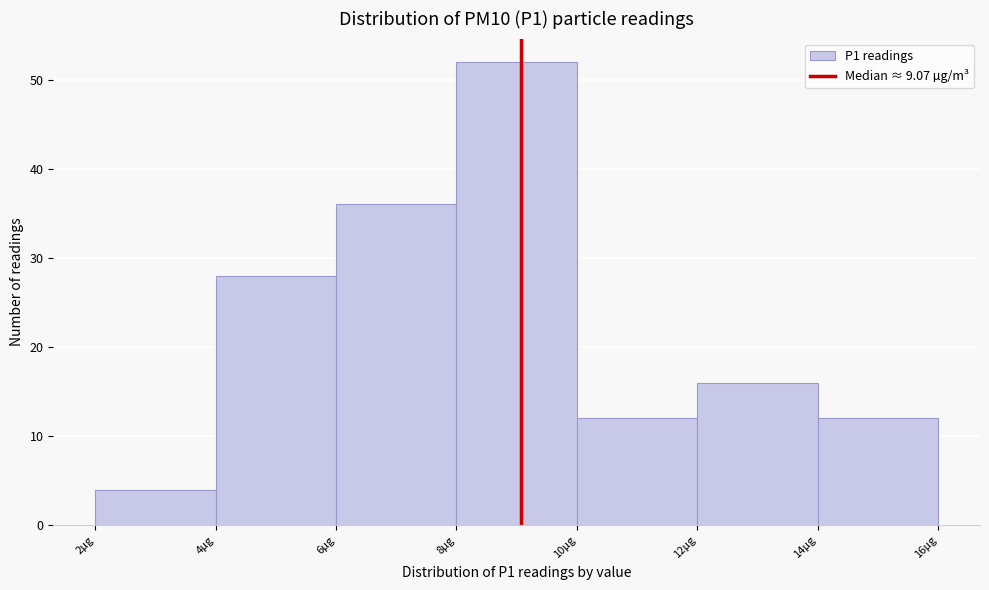

How tall is the bar that spans 14 to 16 on the x-axis? The values are not printed on the chart, so give them approximately, as read against the axis.

12